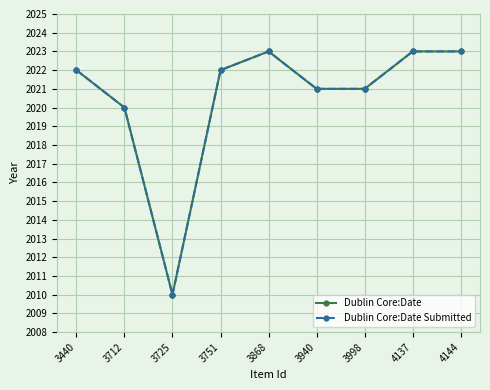

What are all the series names shown in the legend?

Dublin Core:Date, Dublin Core:Date Submitted